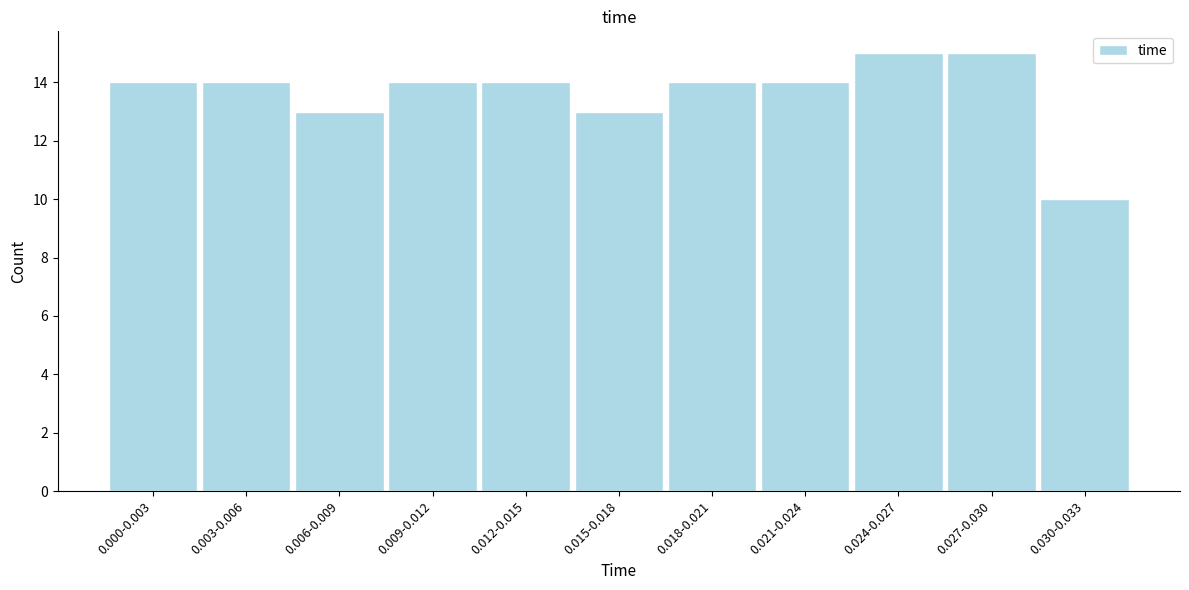

Reading left to right, list all the values displayed in this chart.

0.000-0.003=14	0.003-0.006=14	0.006-0.009=13	0.009-0.012=14	0.012-0.015=14	0.015-0.018=13	0.018-0.021=14	0.021-0.024=14	0.024-0.027=15	0.027-0.030=15	0.030-0.033=10